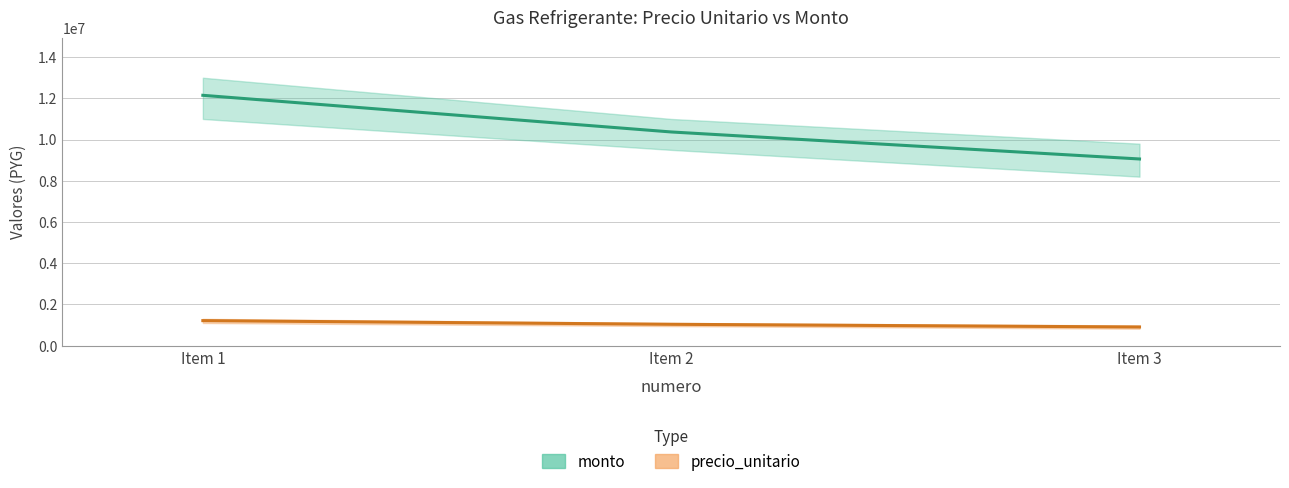

Between Item 3 and Item 2, which is larger?

Item 2